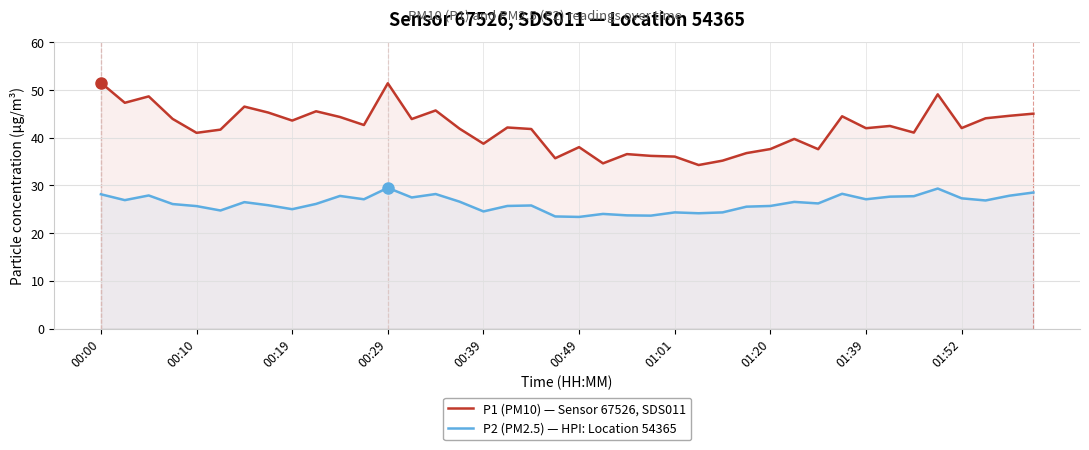

True or false: P2 (PM2.5) — HPI: Location 54365 has a value of 27.3 at 01:52.

True